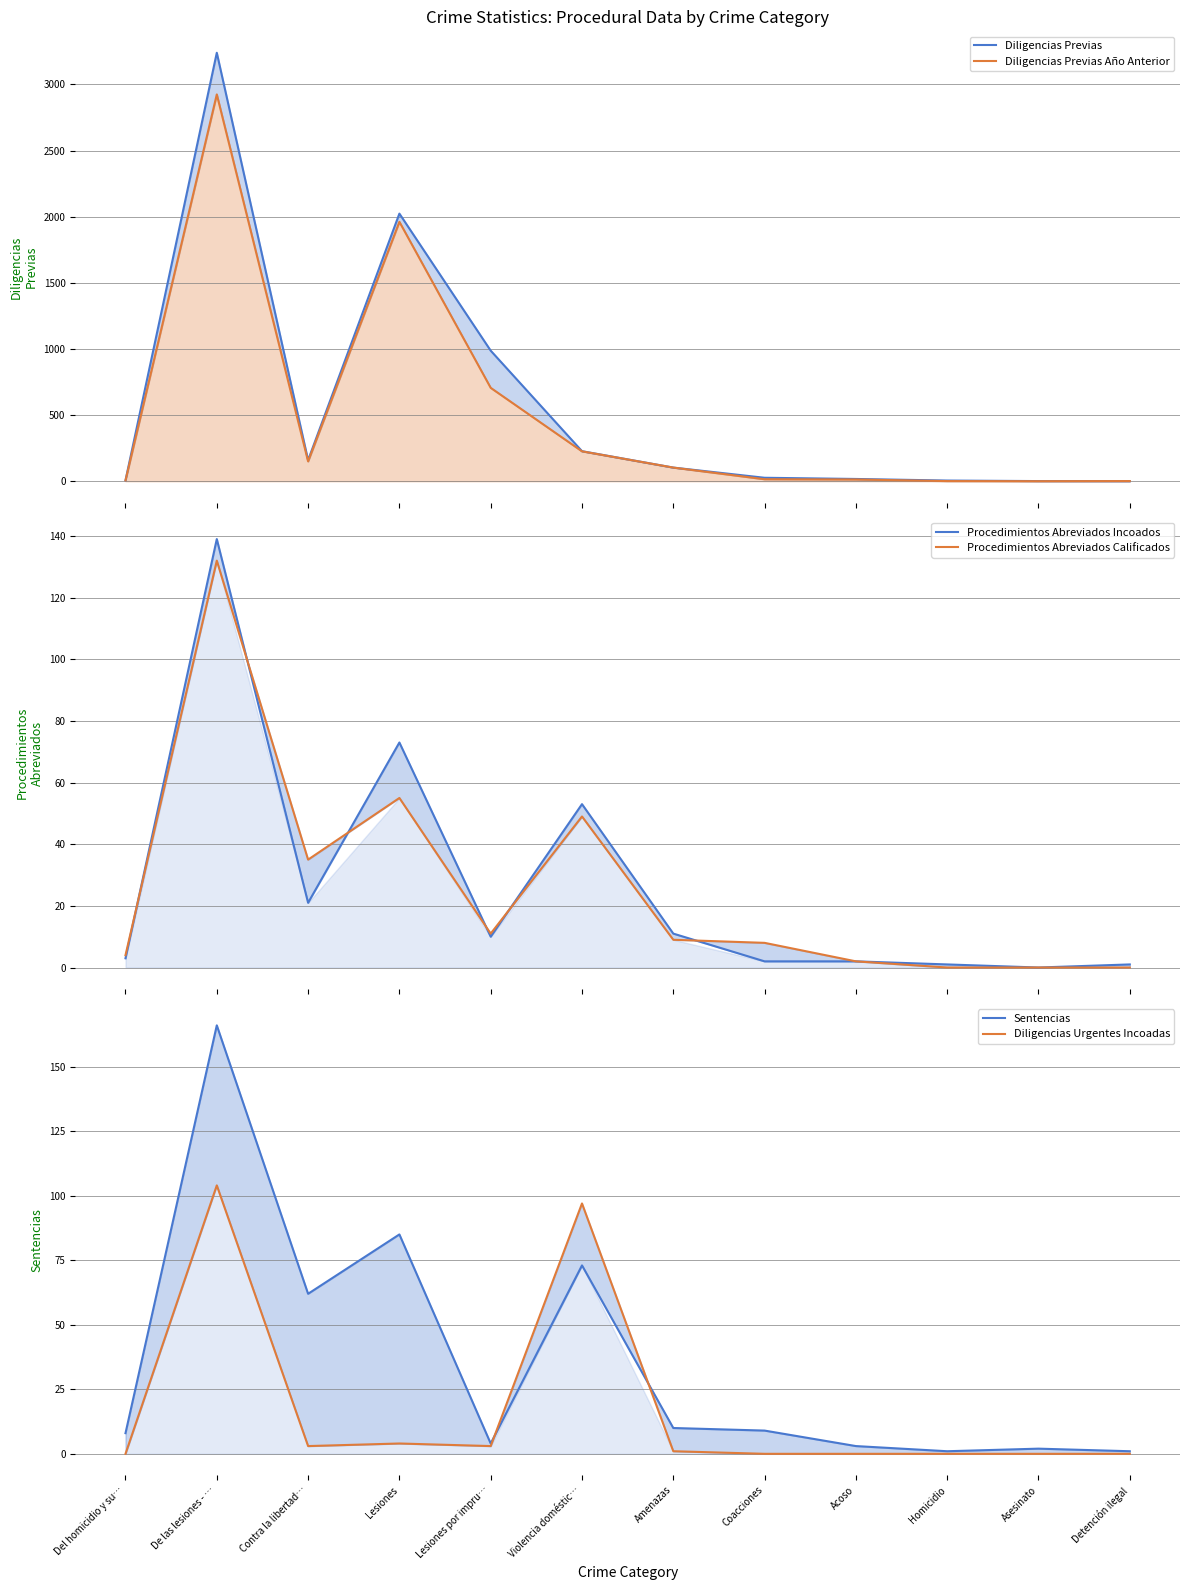

How many times do Diligencias Urgentes Incoadas and Procedimientos Abreviados Calificados cross each other?

2